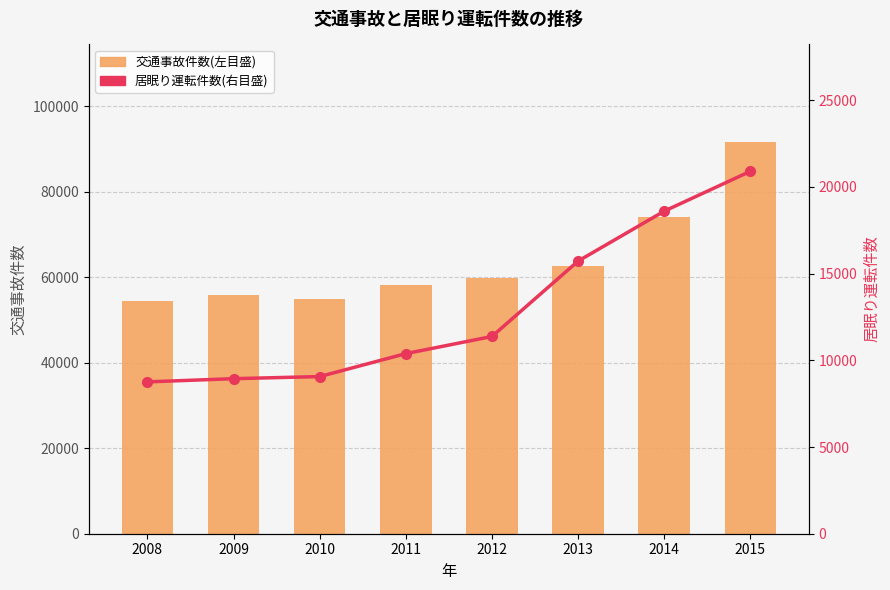

Reading left to right, list all the values displayed in this chart.

交通事故件数(左目盛): 2008=54529	2009=55927	2010=54915	2011=58143	2012=59714	2013=62514	2014=74086	2015=91523
居眠り運転件数(右目盛): 2008=8757	2009=8941	2010=9063	2011=10386	2012=11375	2013=15723	2014=18603	2015=20901